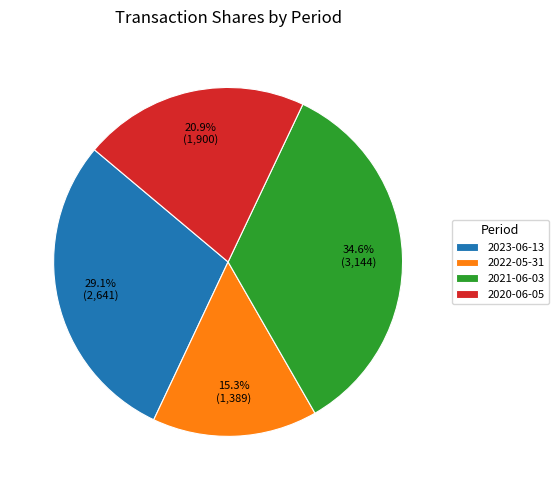

Is there a majority slice in this chart?

No